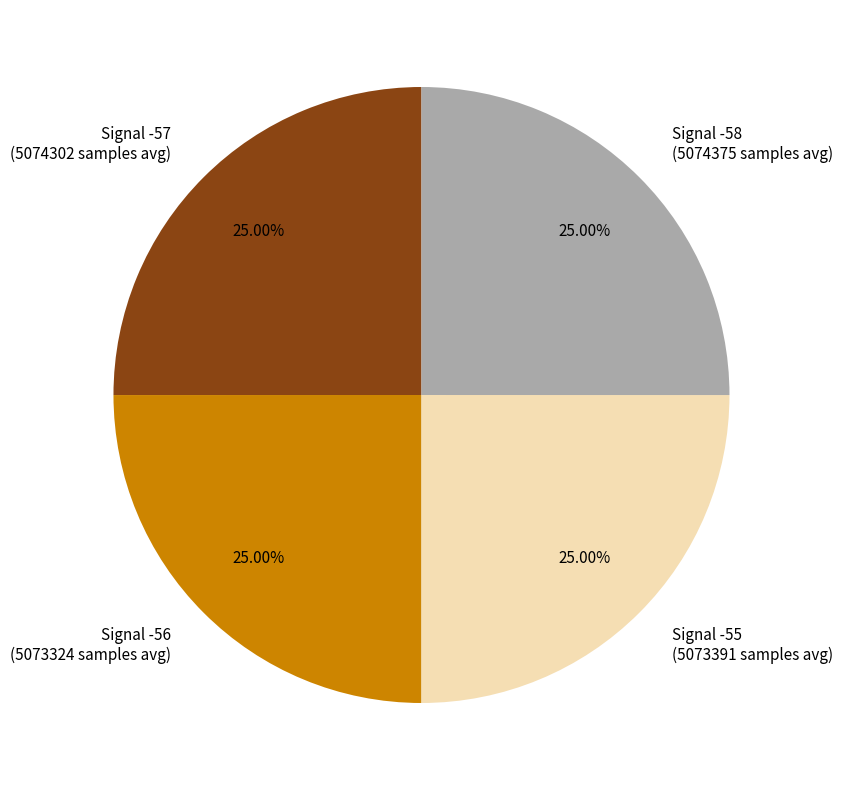

What percentage do Signal -55 and Signal -57 together represent?

50.0%